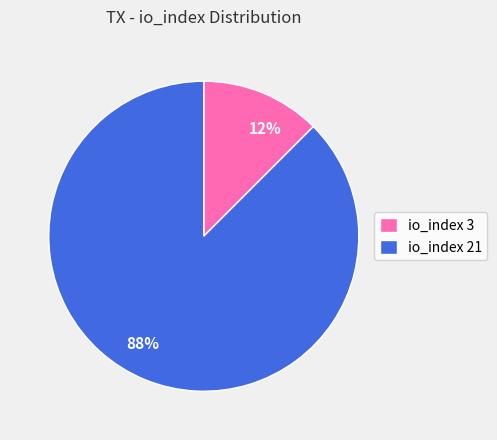

Between 88% and 12%, which is larger?

88%